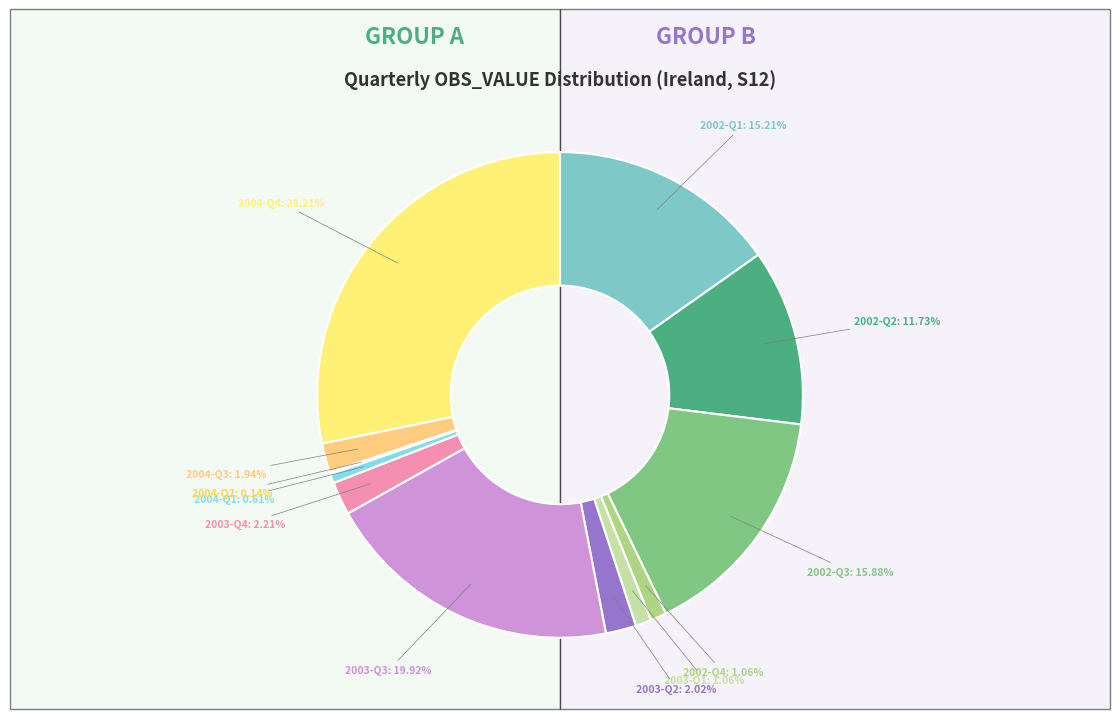

To the nearest percent, what portion does 2002-Q2 represent?

12%